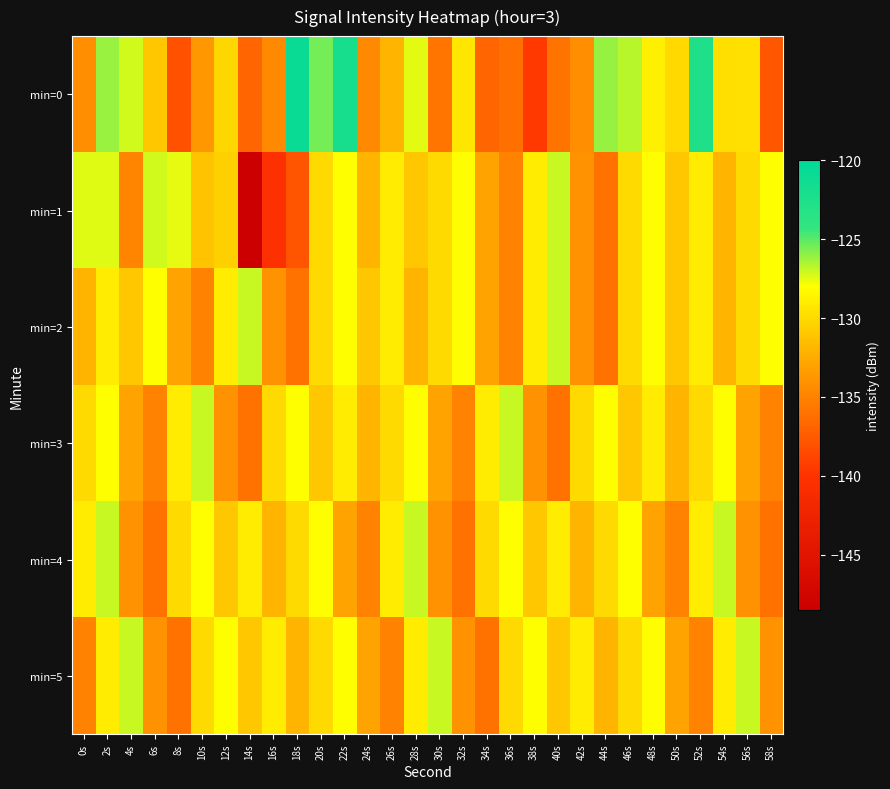

Count the number of categories in the chart.

30